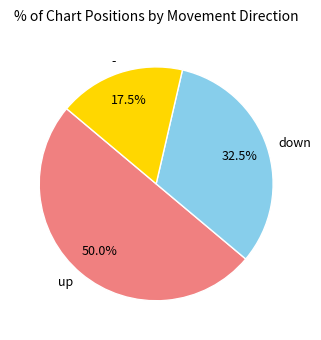

To the nearest percent, what is the average slice percentage?

33%